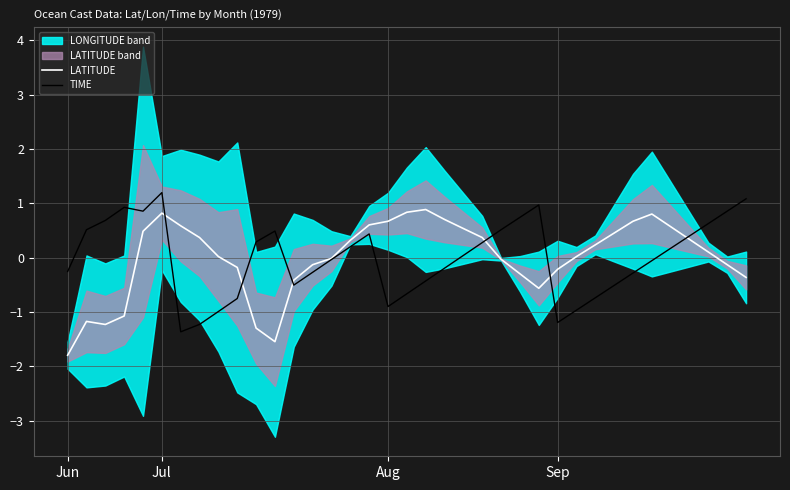

In TIME, how many points are lower than both neighbors (excluding endpoints)?

5